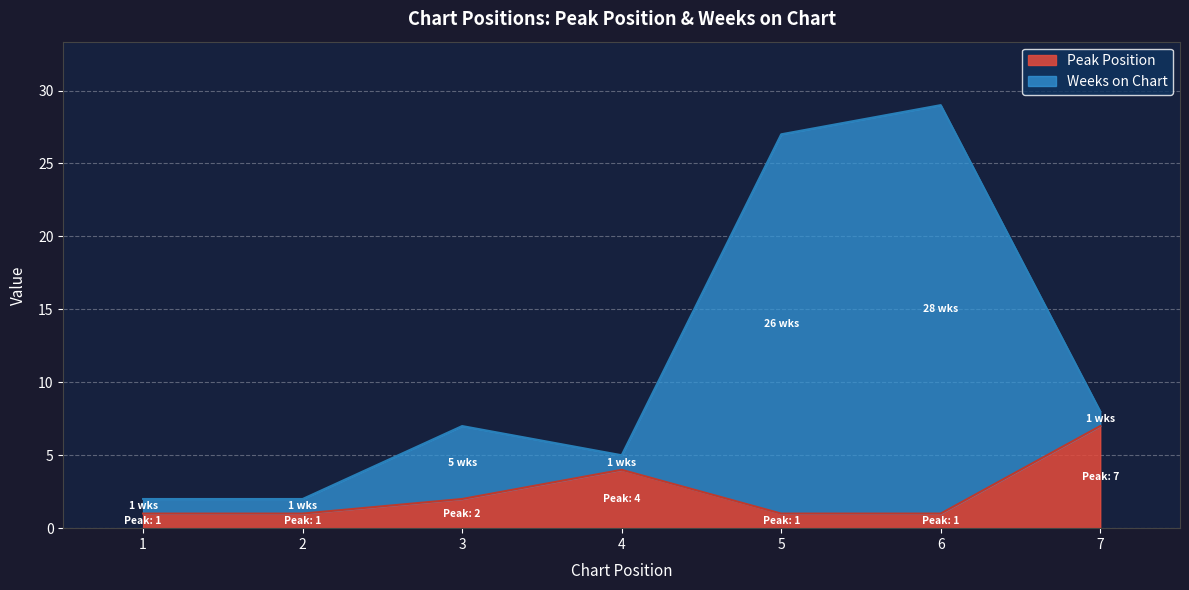

Which has a higher value, 7 or 1?

7